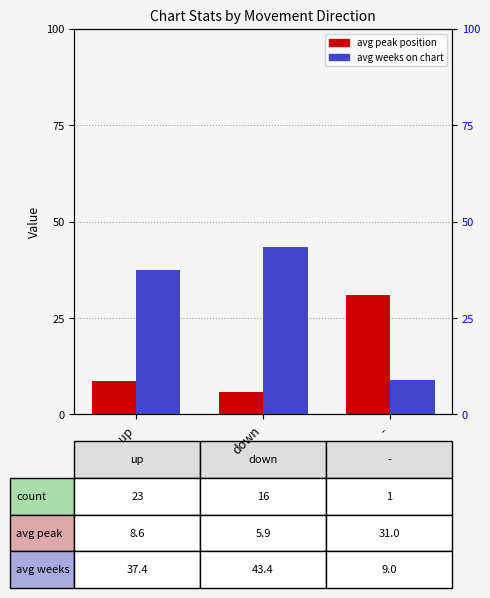

List the labels in order of Avg Peak Position value, smallest first.

down, up, -